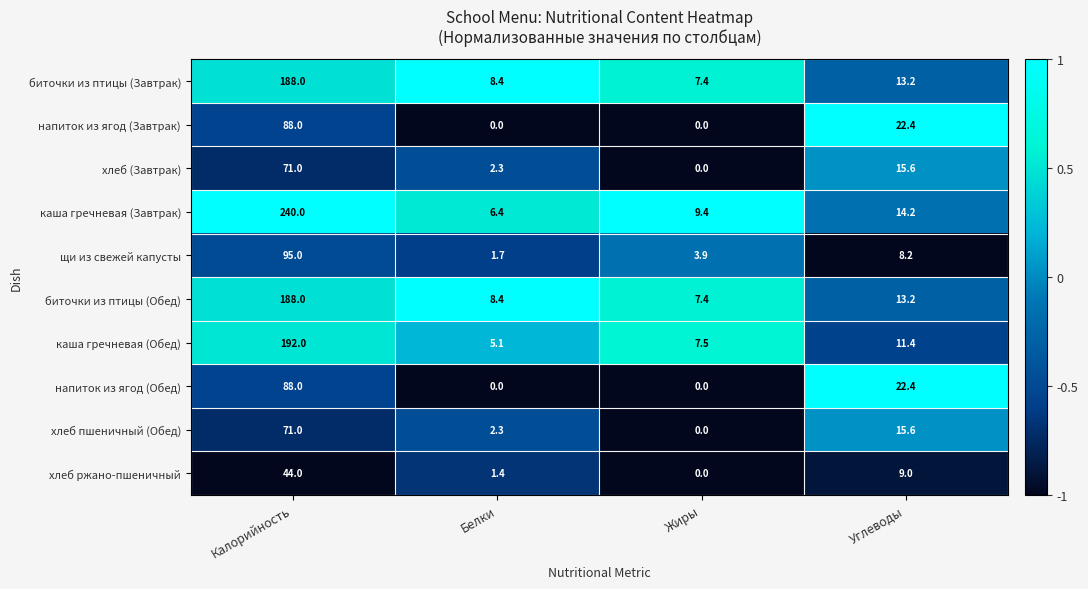

Is it true that биточки из птицы (Обед) equals 4.6 at Жиры?

False